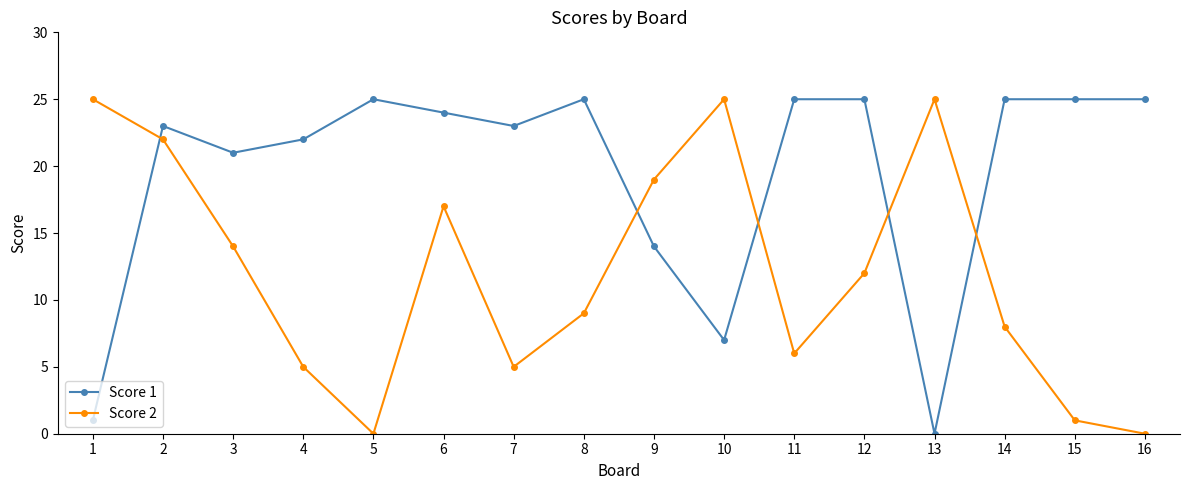

How many distinct data groups are displayed?

2